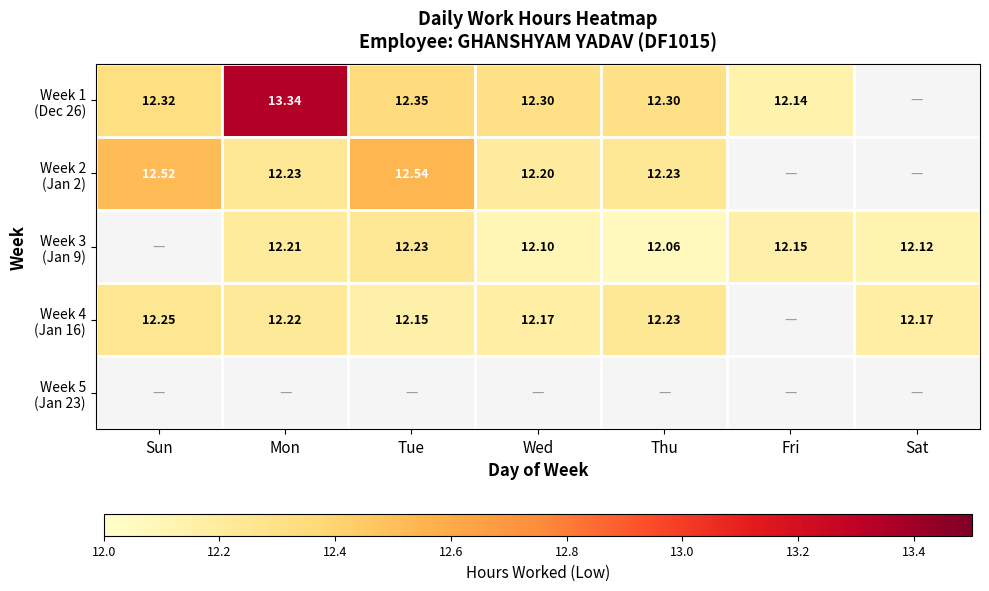

What is the difference between the highest and lowest values at Mon?

1.1